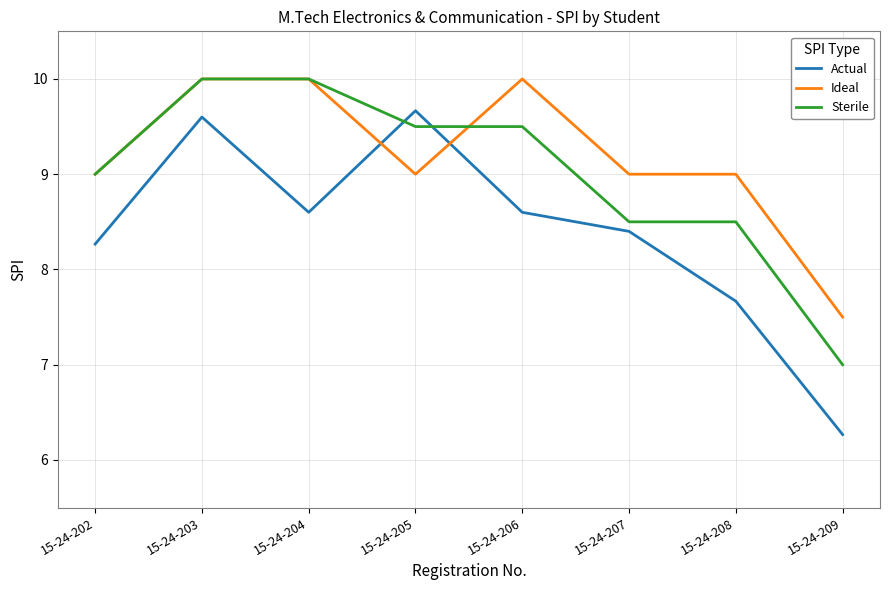

Which series has the largest range (max minus min)?

Actual